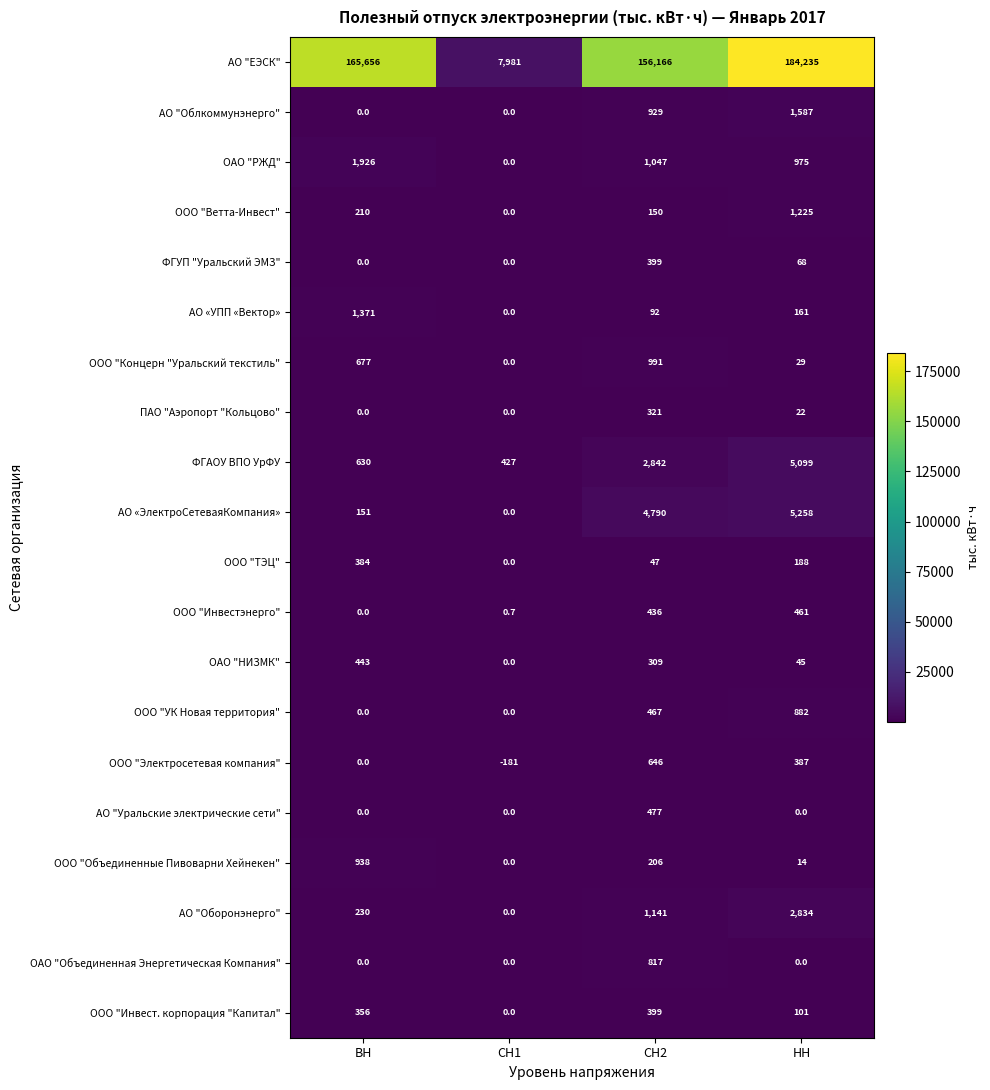

Which series changed the most between СН1 and НН?

АО "ЕЭСК"